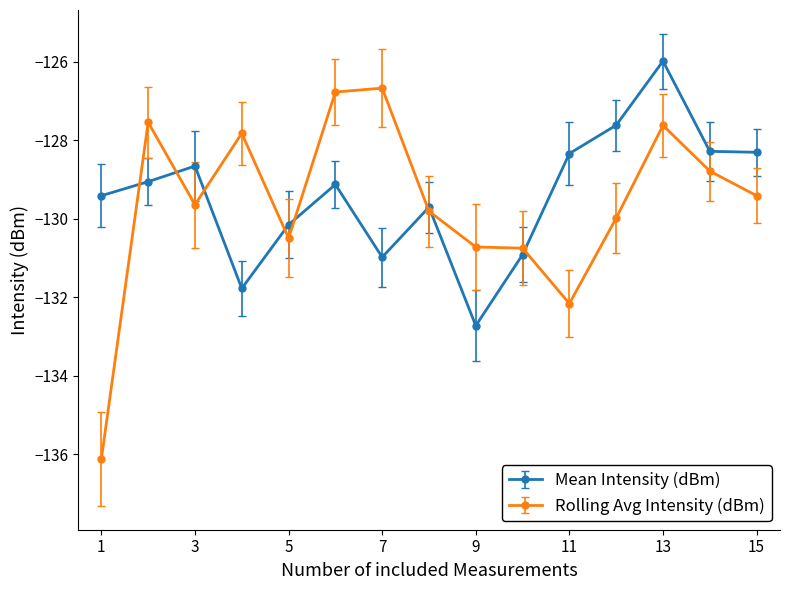

What is the sum of all Mean Intensity (dBm) values?

-1941.1